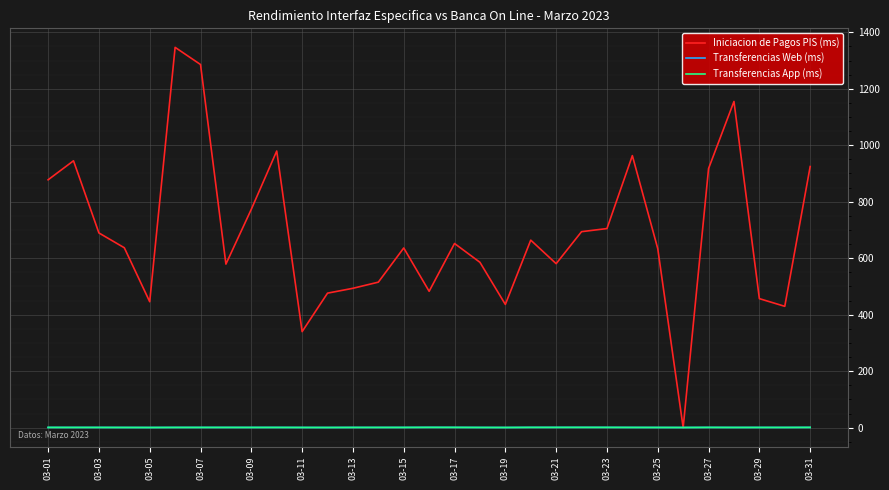

Is this an area chart (filled region under the line)?

No